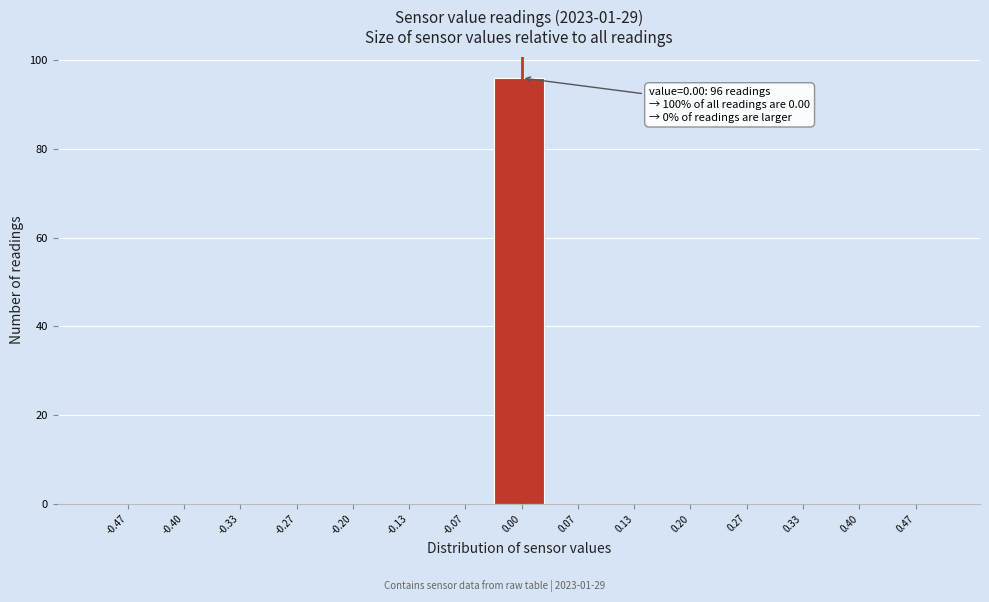

Which range on the x-axis has the tallest bar?

-0.03 to 0.03